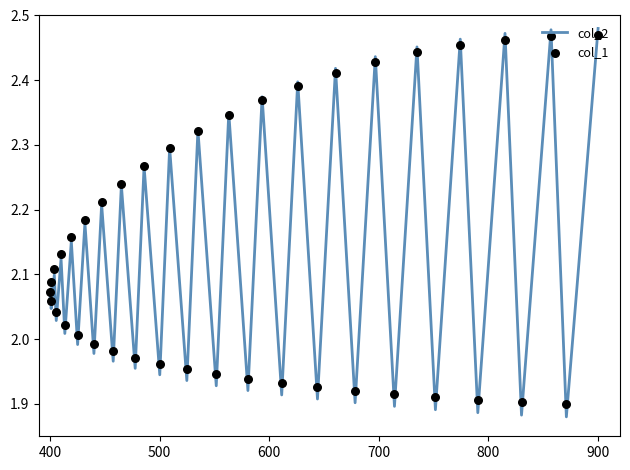

Which series contains the lowest Y value?

col_2